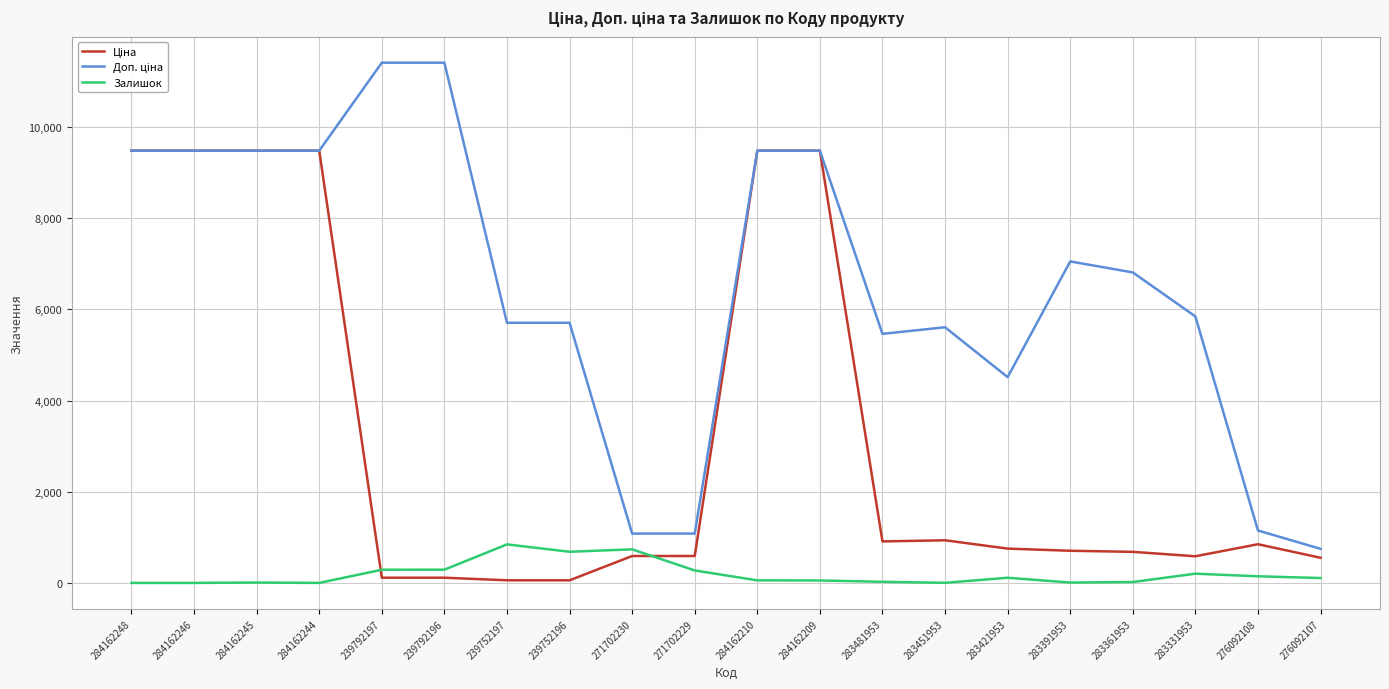

List the labels in order of Залишок value, smallest first.

284162248, 284162246, 284162244, 283451953, 284162245, 283391953, 283361953, 283481953, 284162209, 284162210, 276092107, 283421953, 276092108, 283331953, 271702229, 239792197, 239792196, 239752196, 271702230, 239752197